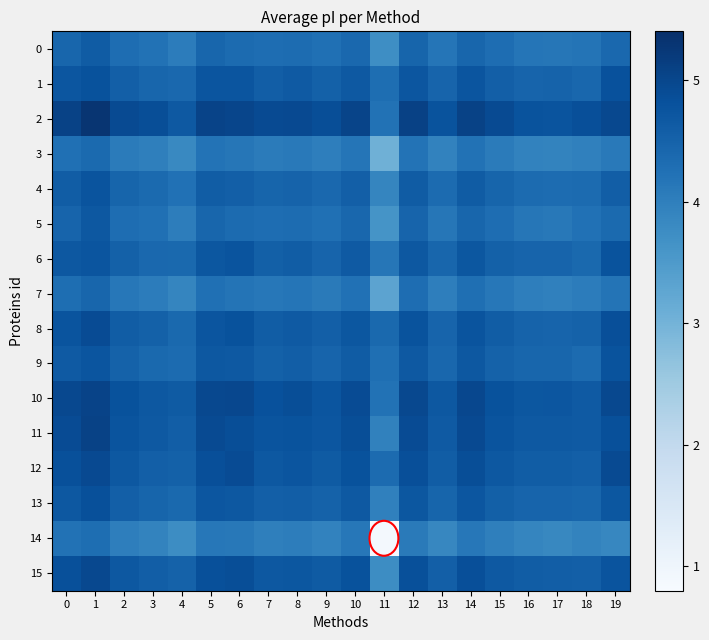

What is the difference between the highest and lowest values at 12?

1.0